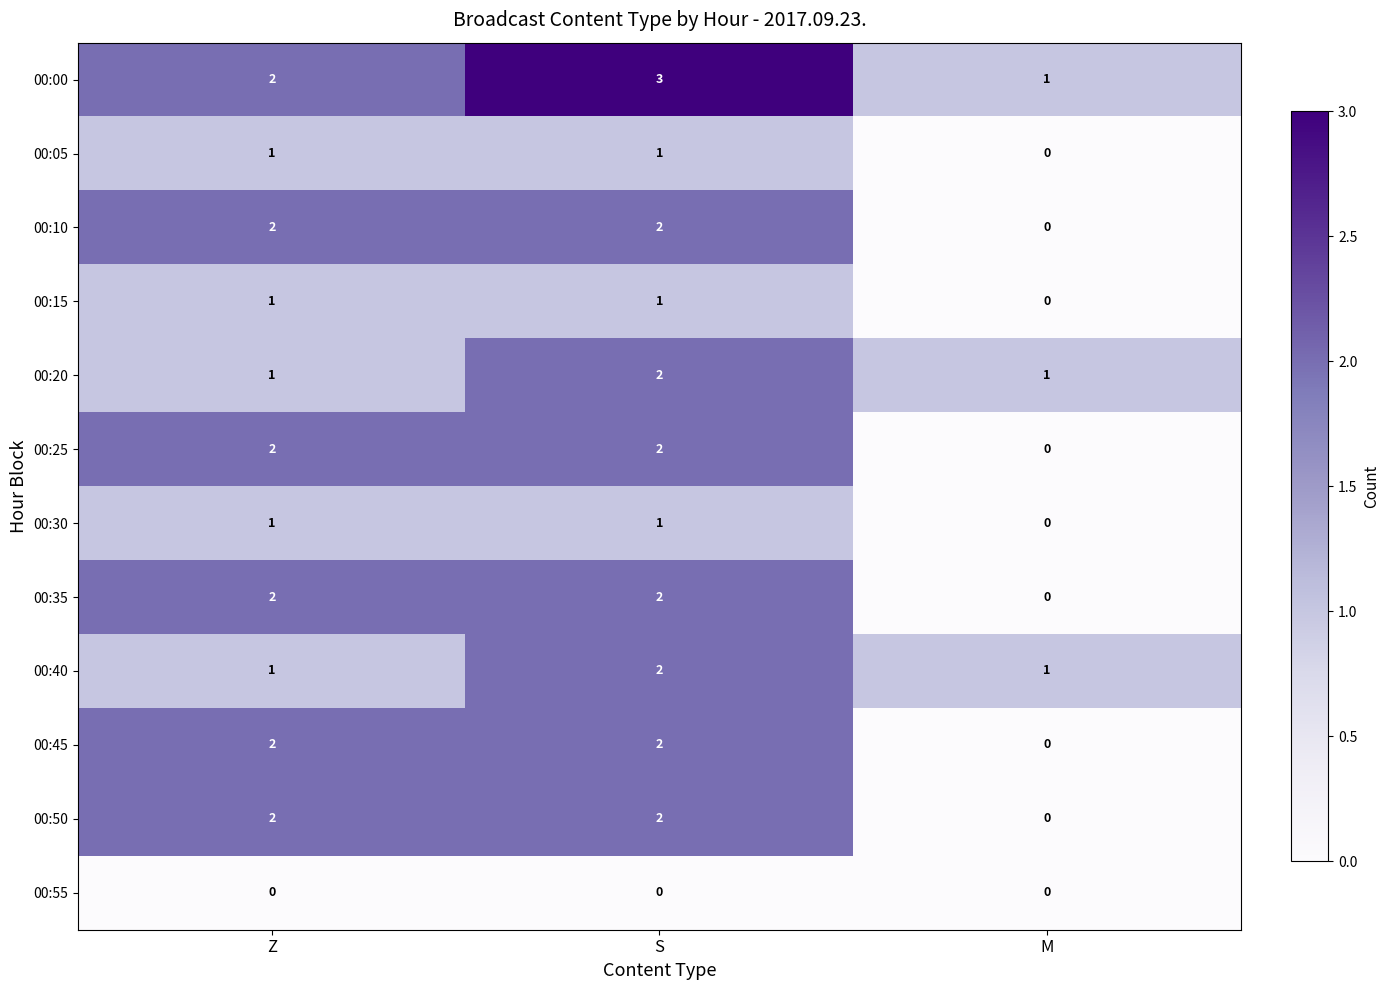

What is the difference between the highest and lowest values at S?

3